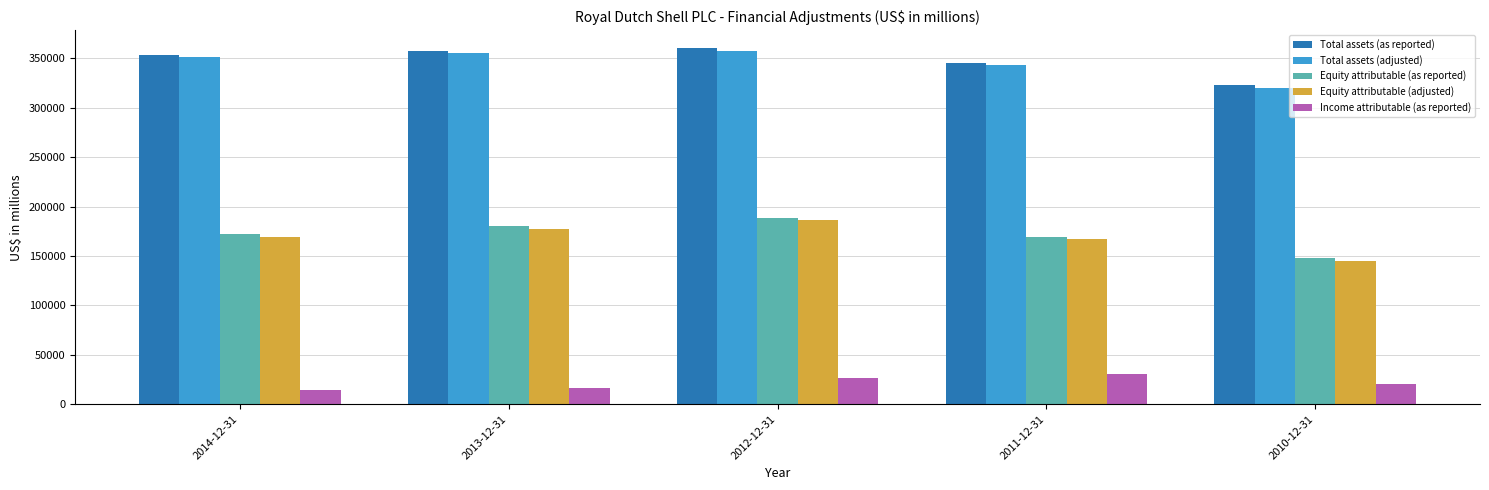

Are the bars grouped side by side (vs. stacked)?

Yes